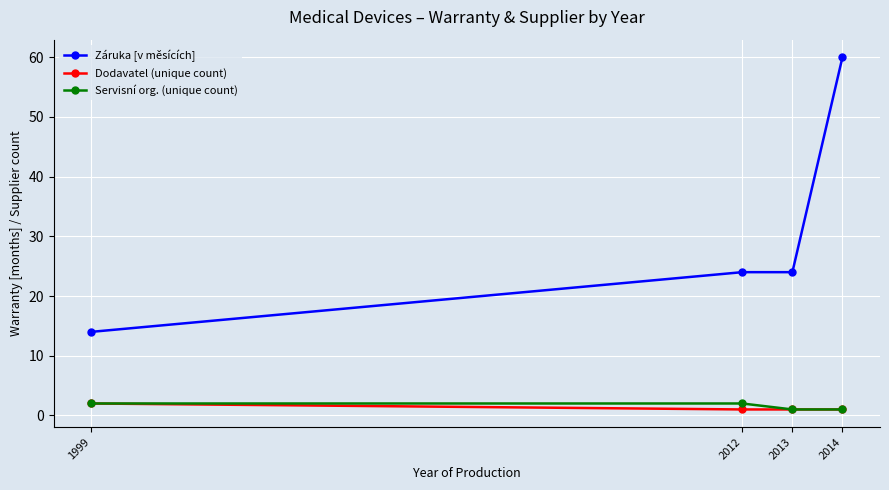

What is the maximum value for Záruka [v měsících]?

60